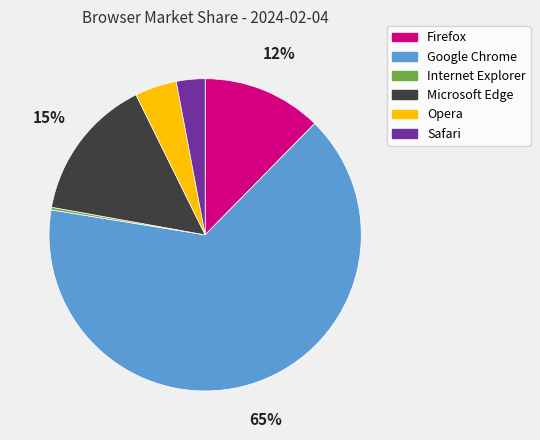

To the nearest percent, what is the combined percentage of Google Chrome and Opera?

70%